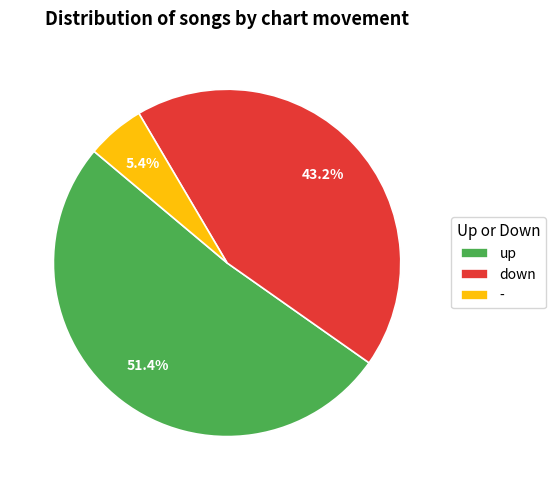

Count the number of slices in the pie.

3